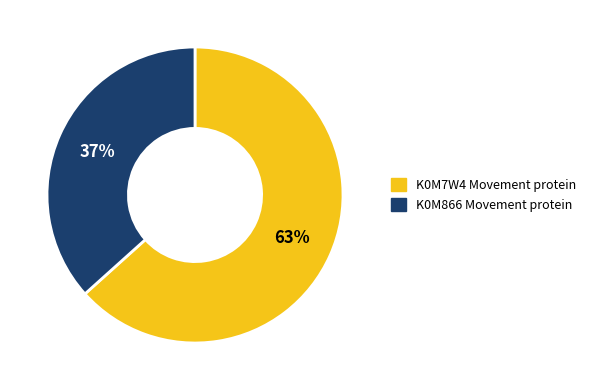

Rank the categories by value from lowest to highest.

K0M866 Movement protein, K0M7W4 Movement protein